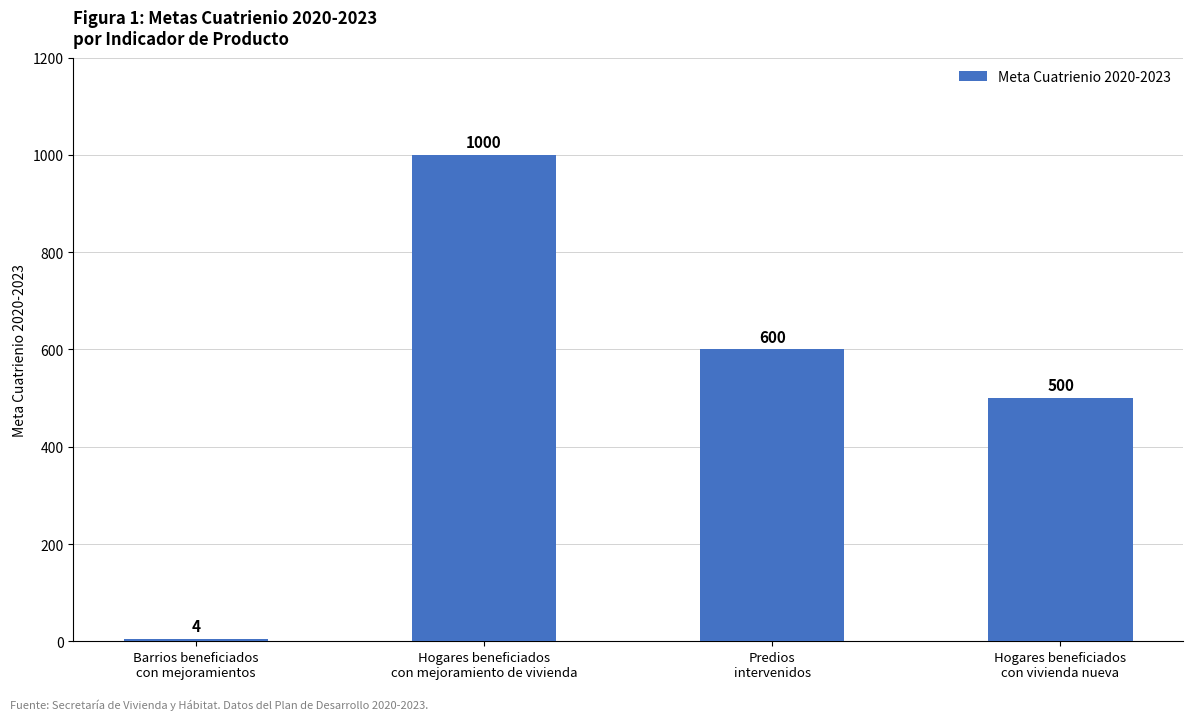

Read the value at Hogares beneficiados
con mejoramiento de vivienda, to the nearest 100.

1000